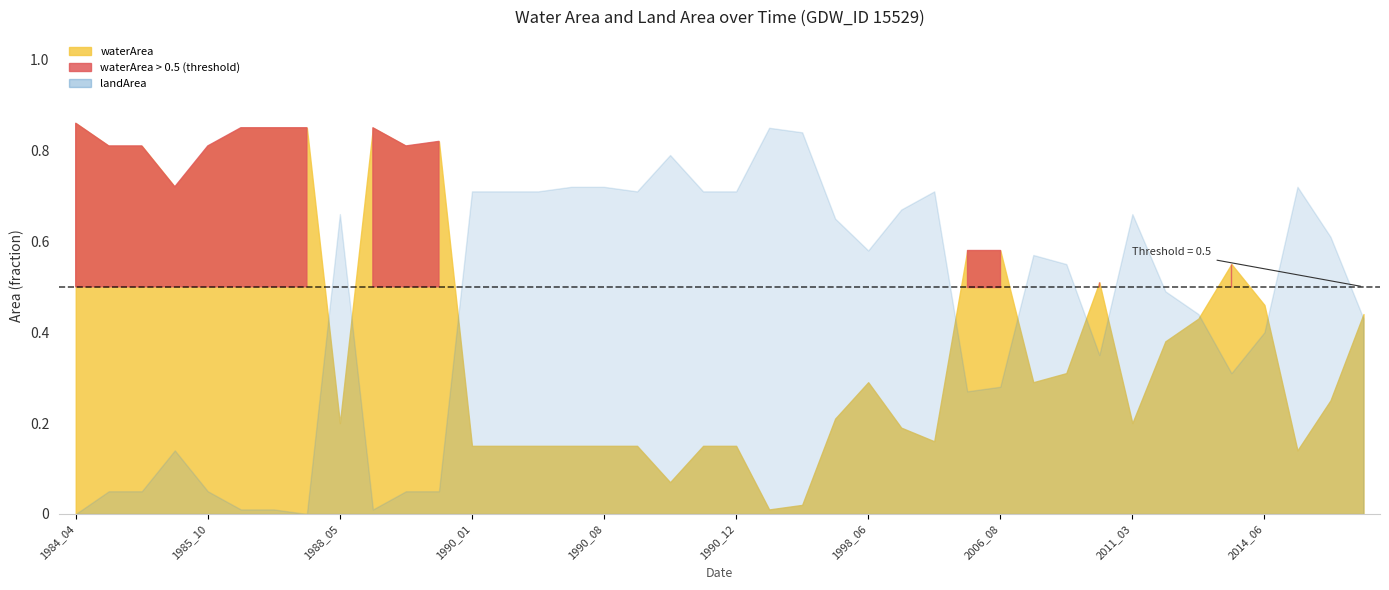

Rank the series at 2020_08 from lowest to highest value.

landArea, waterArea